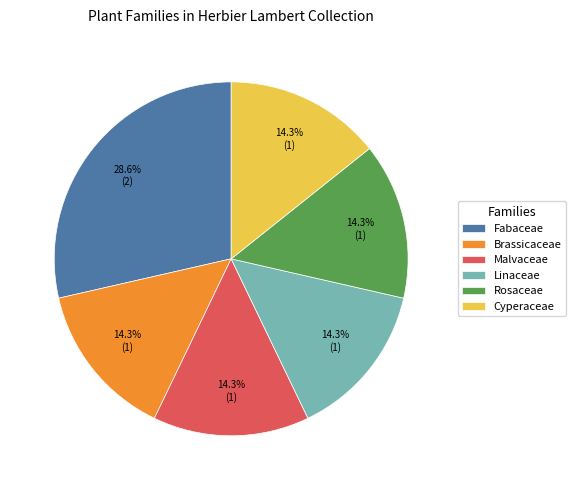

Between Fabaceae and Rosaceae, which is larger?

Fabaceae